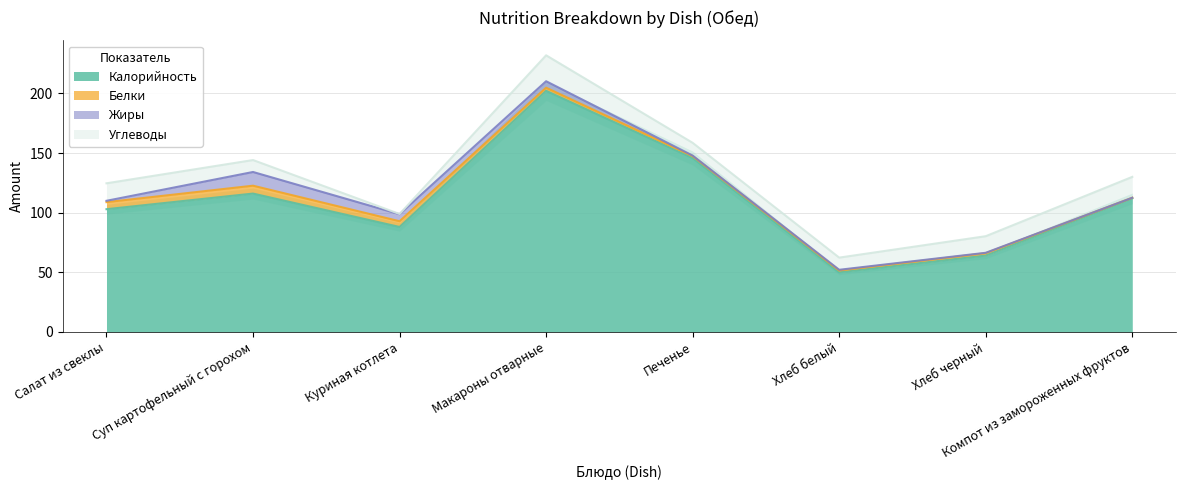

What is the difference between the second highest and second lowest values in the Жиры series?

5.5